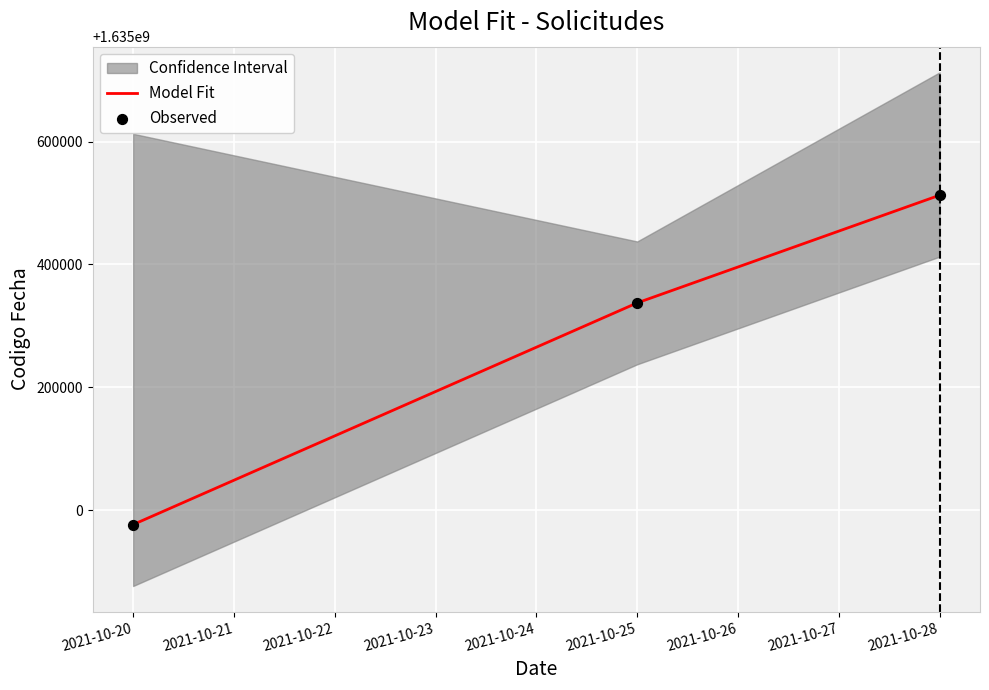

The value of Model Fit at 2021-10-20 is 2368806629. True or false?

False